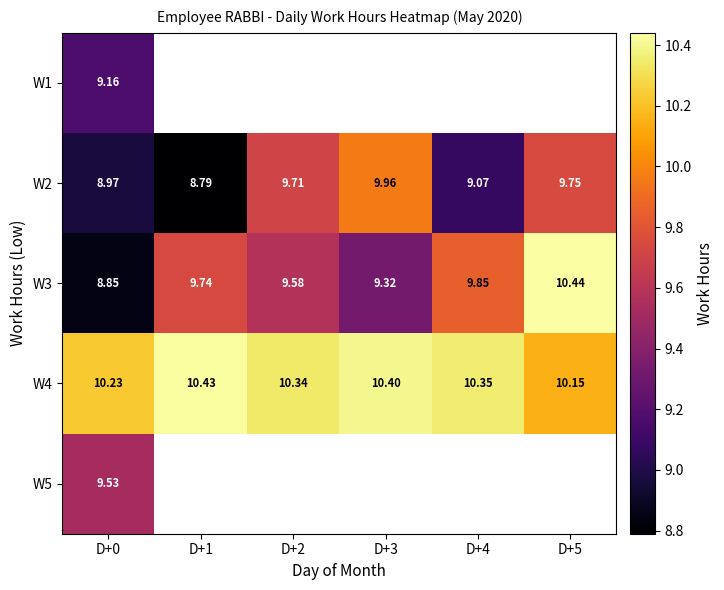

Is the value of W2 at D+2 greater than the value of W3 at D+0?

Yes